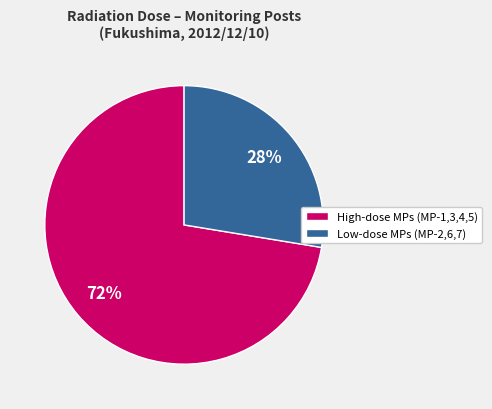

Is there any slice that represents more than half of the pie?

Yes